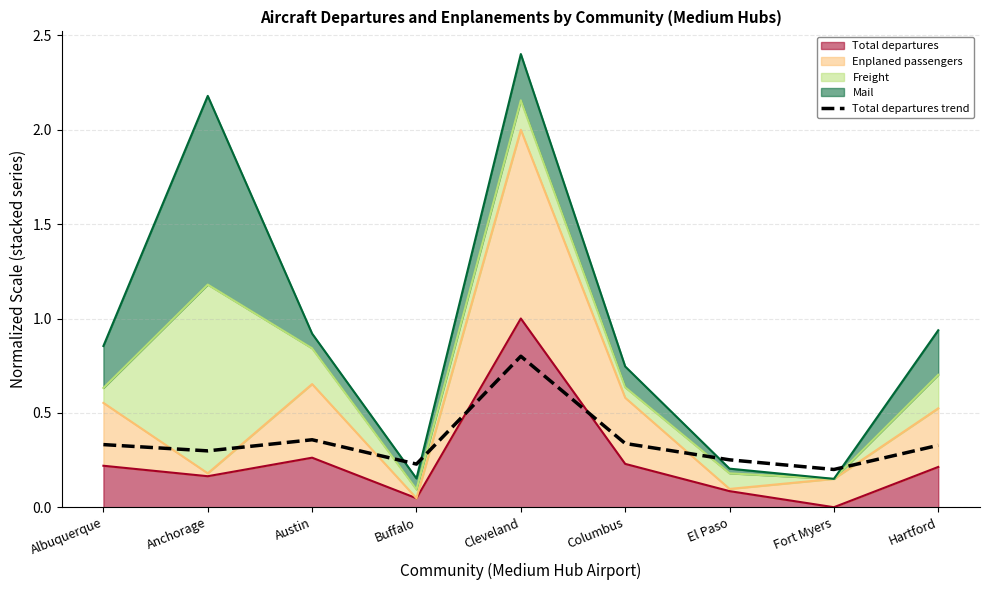

Reading left to right, list all the values displayed in this chart.

Albuquerque=0.3	Anchorage=0.3	Austin=0.4	Buffalo=0.2	Cleveland=0.8	Columbus=0.3	El Paso=0.3	Fort Myers=0.2	Hartford=0.3